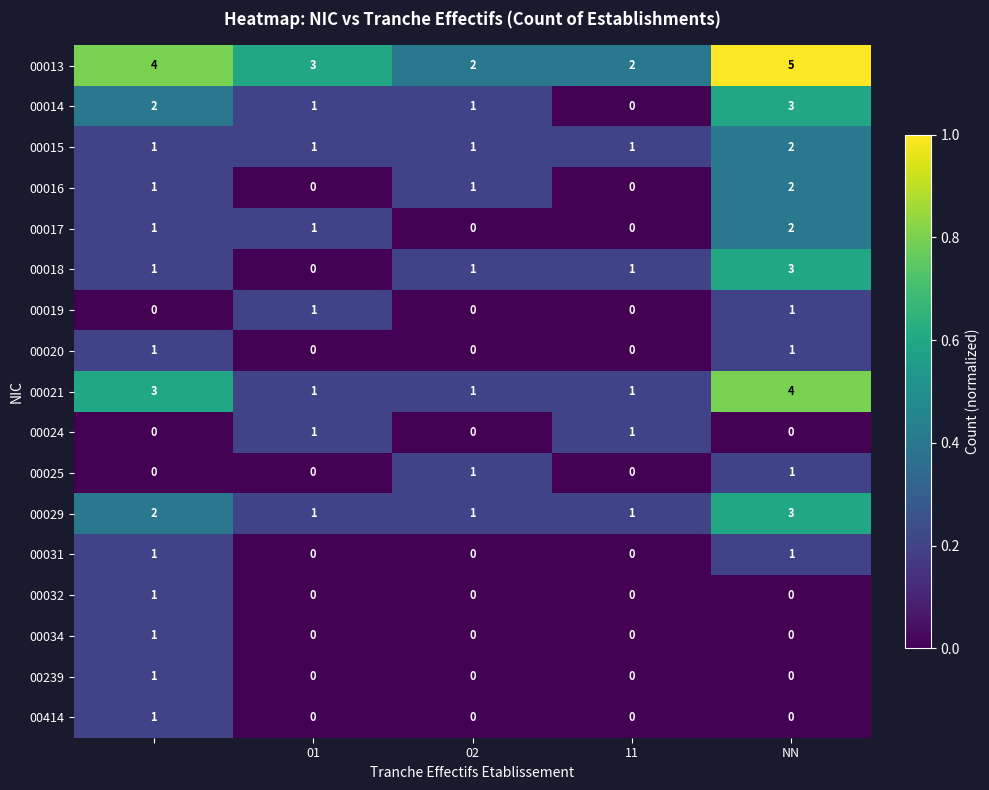

What is the greatest value displayed?

5